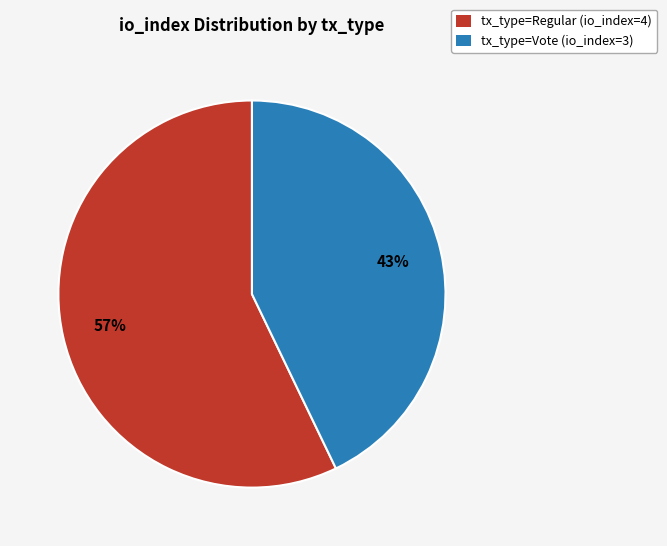

Between tx_type=Vote (io_index=3) and tx_type=Regular (io_index=4), which is larger?

tx_type=Regular (io_index=4)